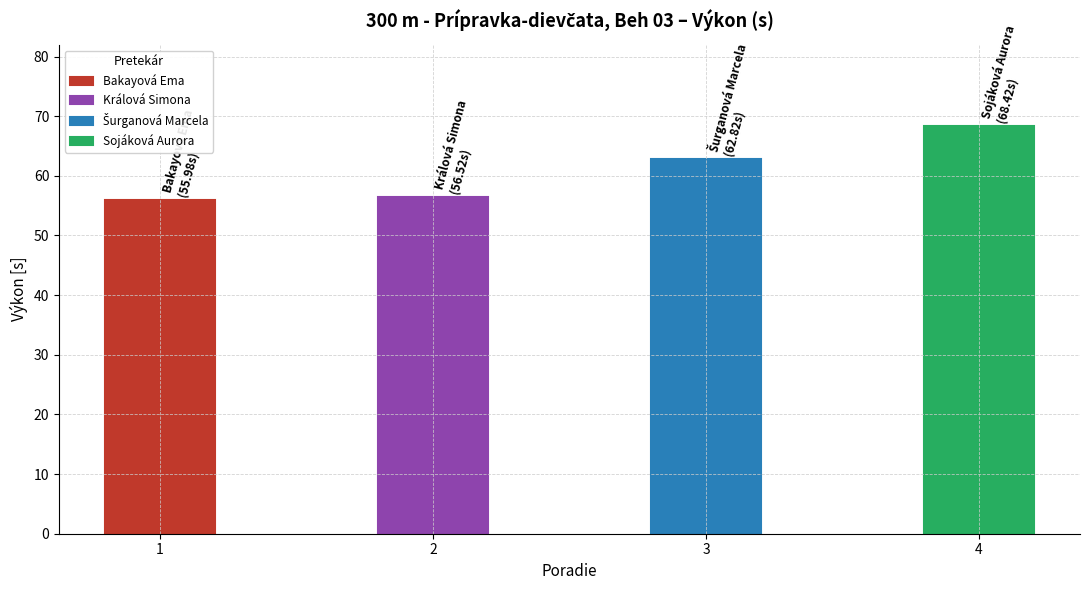

The chart shows a value of 56.0 at Bakayová Ema. True or false?

True